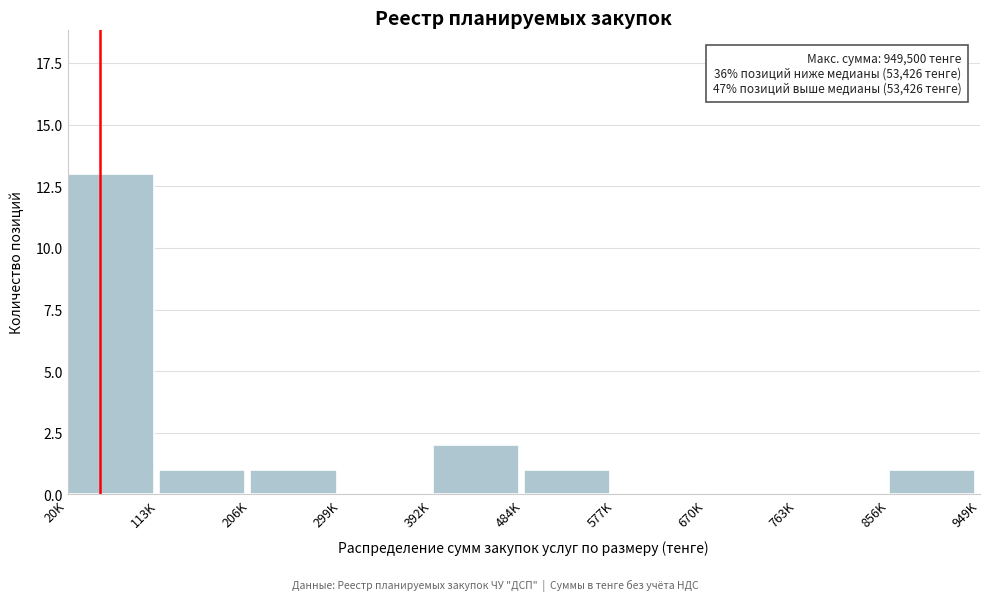

Reading left to right, transcribe all the data shown in this chart.

20K=13	113K=1	206K=1	299K=0	392K=2	484K=1	577K=0	670K=0	763K=0	856K=1